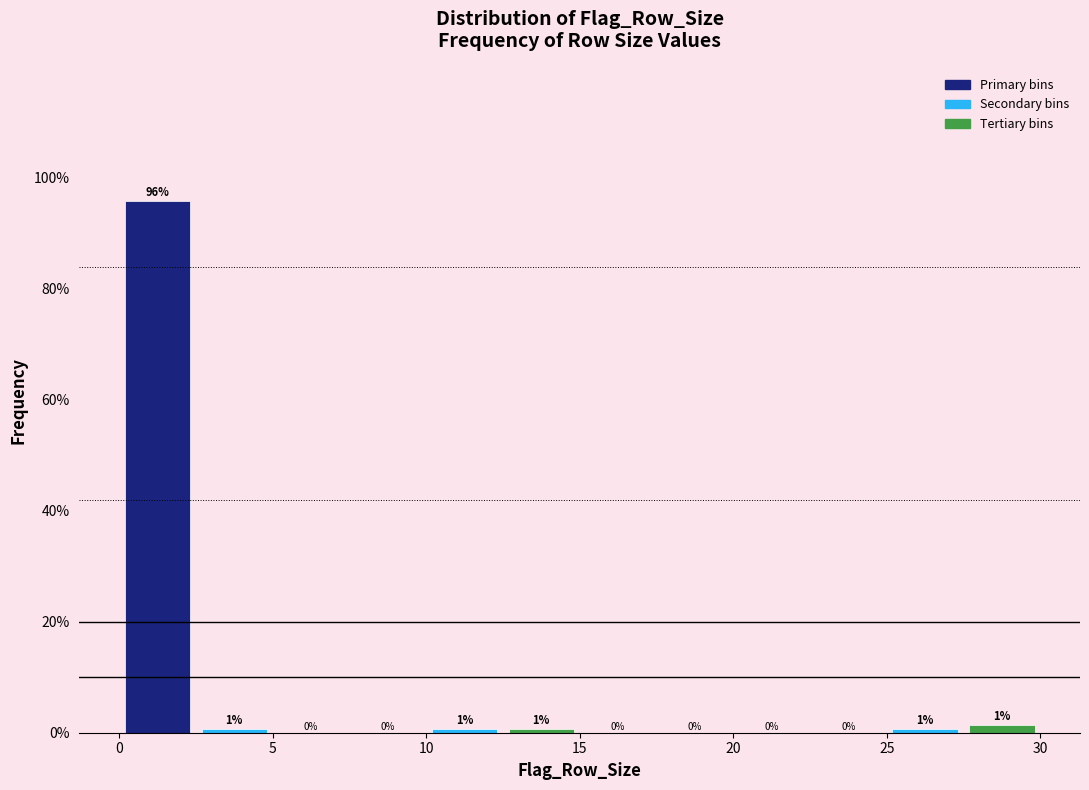

Over which range of the x-axis is the bar tallest?

0.0 to 2.5